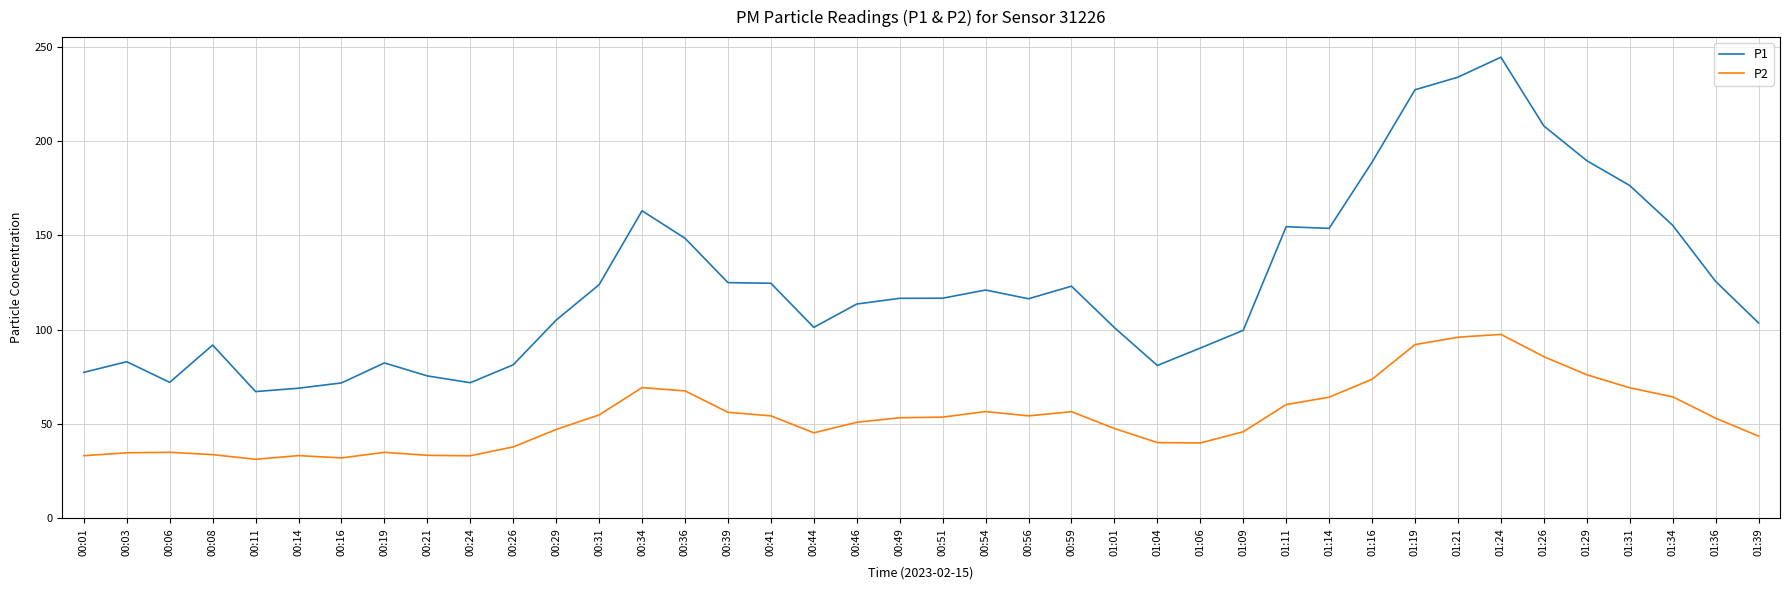

List the series in order of their overall mean, highest first.

P1, P2